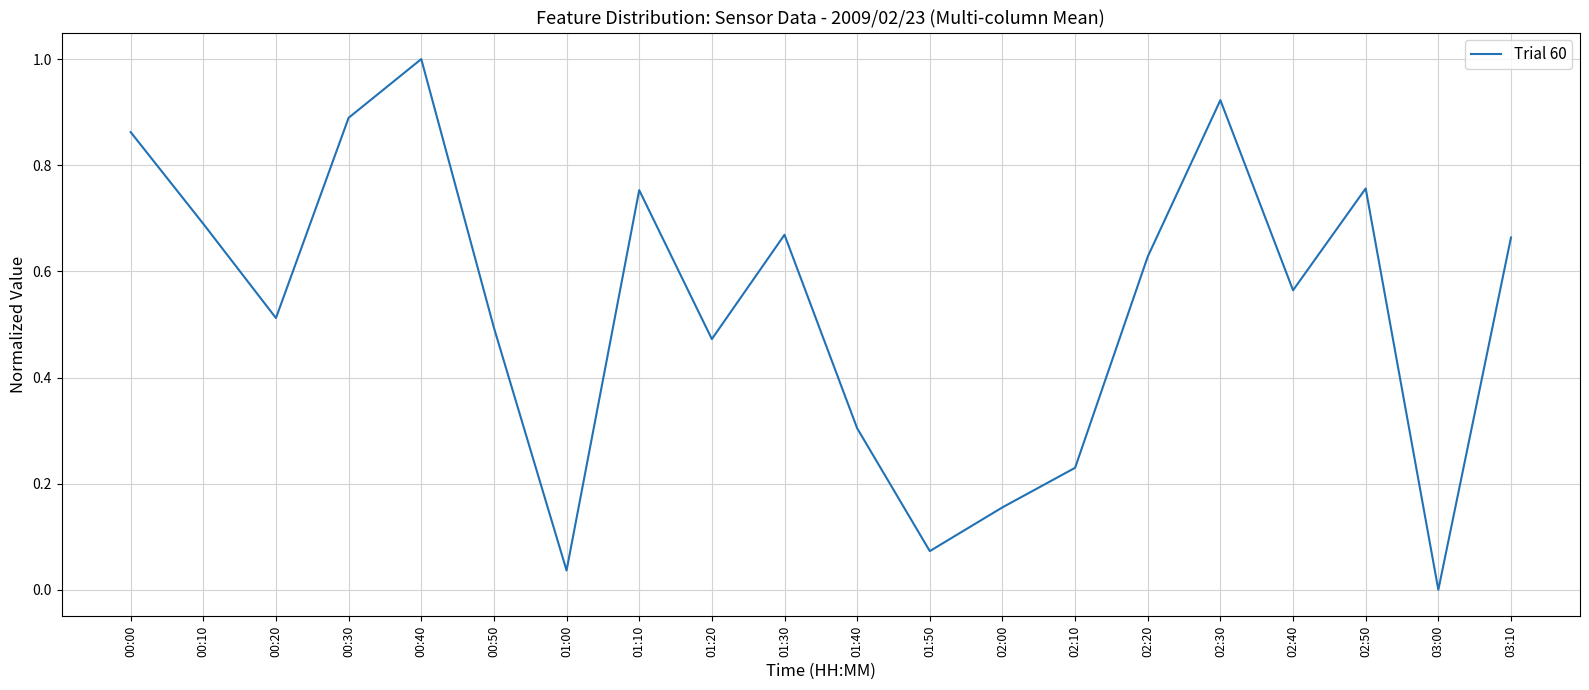

What is the change in value from 01:00 to 01:30?

+0.6